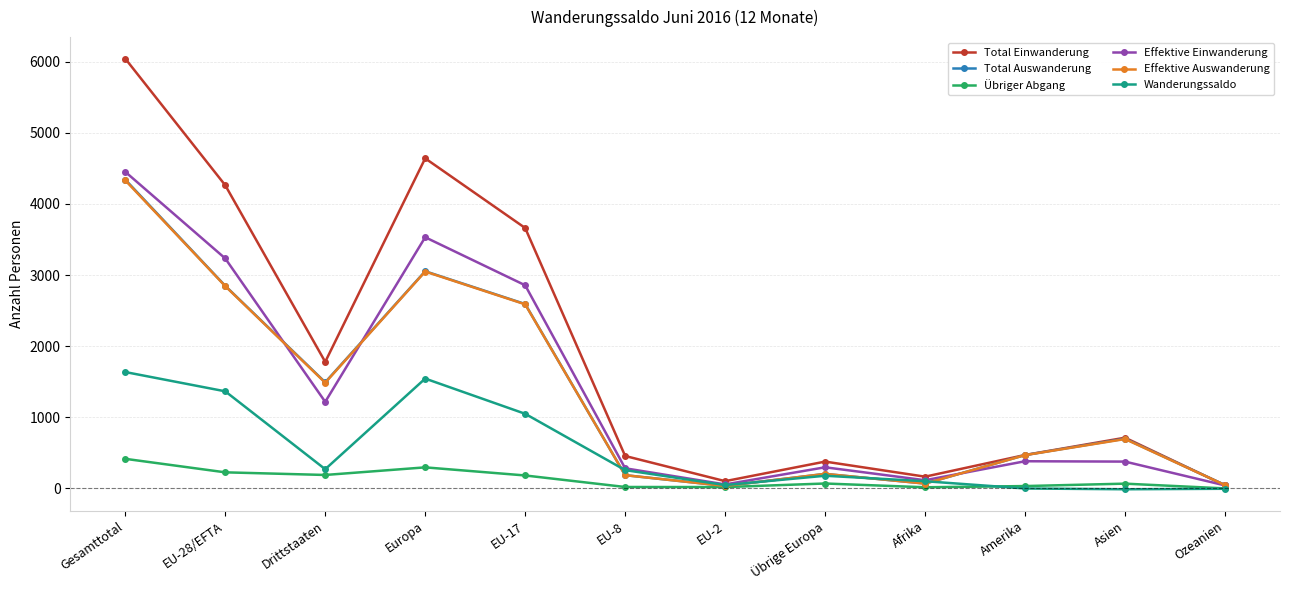

Which series has the largest total across all categories?

Total Einwanderung